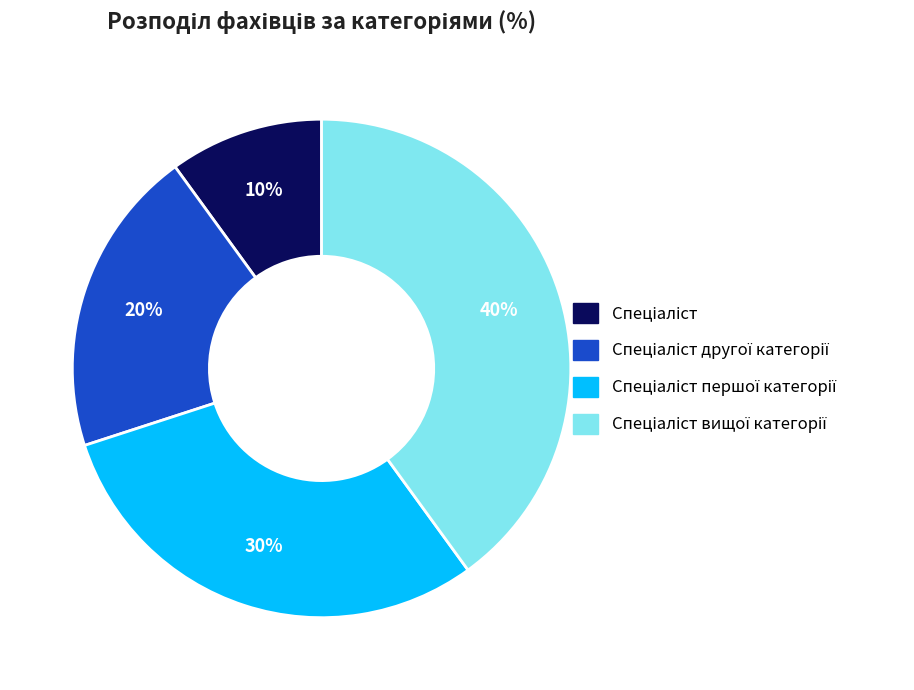

Is there a majority slice in this chart?

No